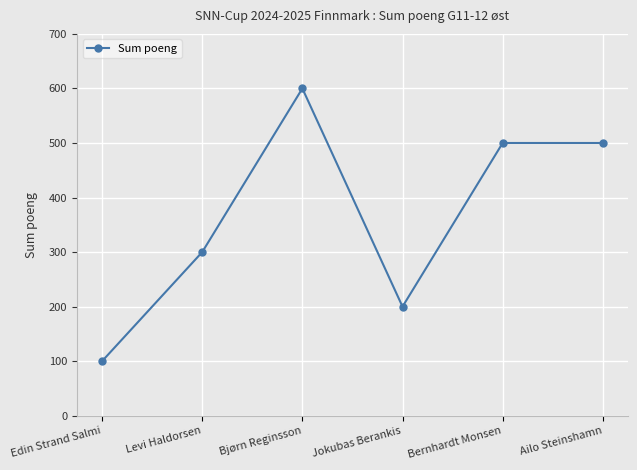

What is the change in value from Edin Strand Salmi to Ailo Steinshamn?

+400